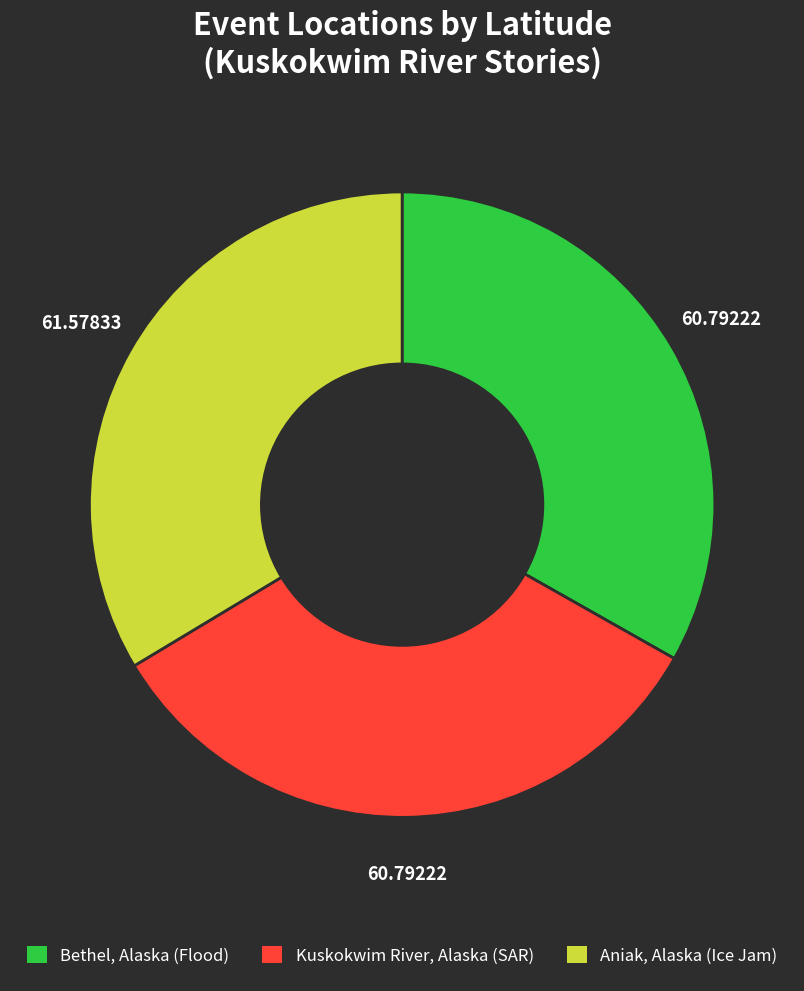

What is the ratio of the value at Aniak, Alaska (Ice Jam) to the value at Kuskokwim River, Alaska (SAR)?

1.0